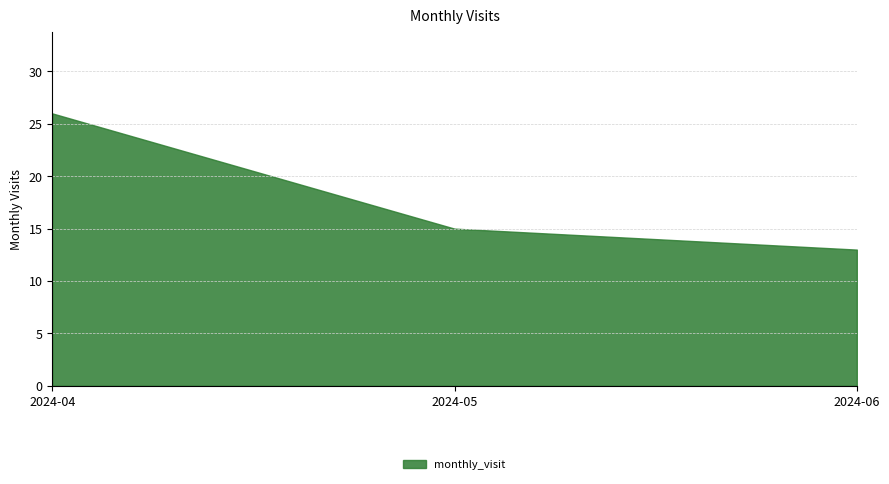

What is the difference between the values at 2024-04 and 2024-06?

13